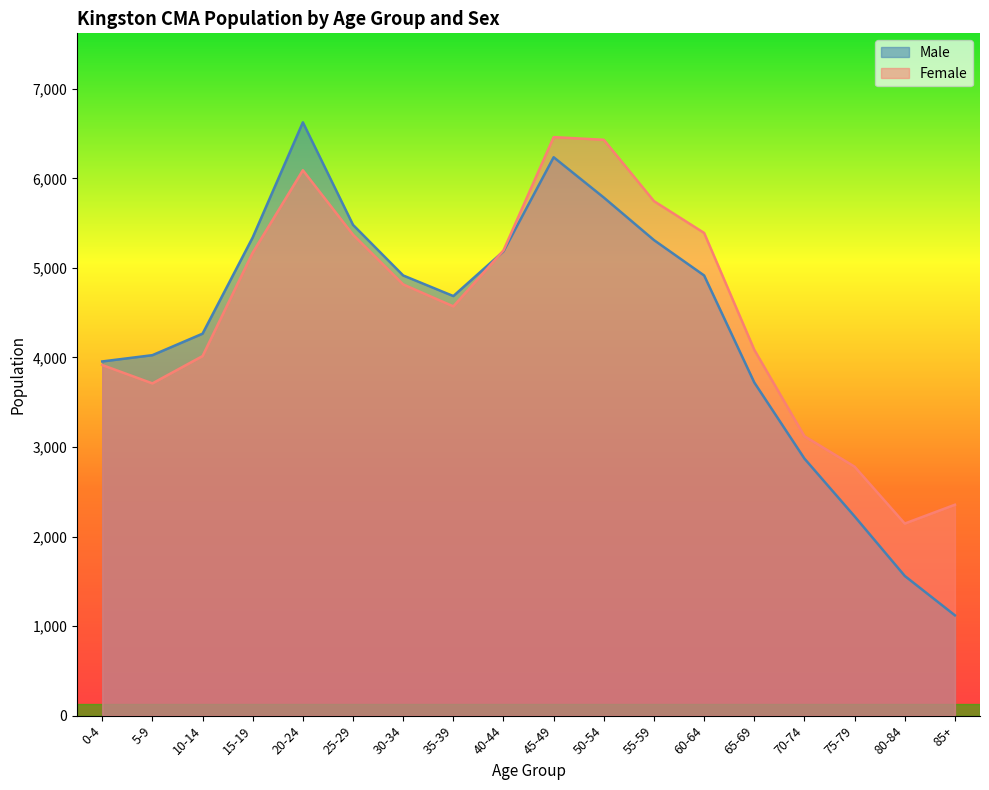

What is the difference between the highest and lowest values at 10-14?

250